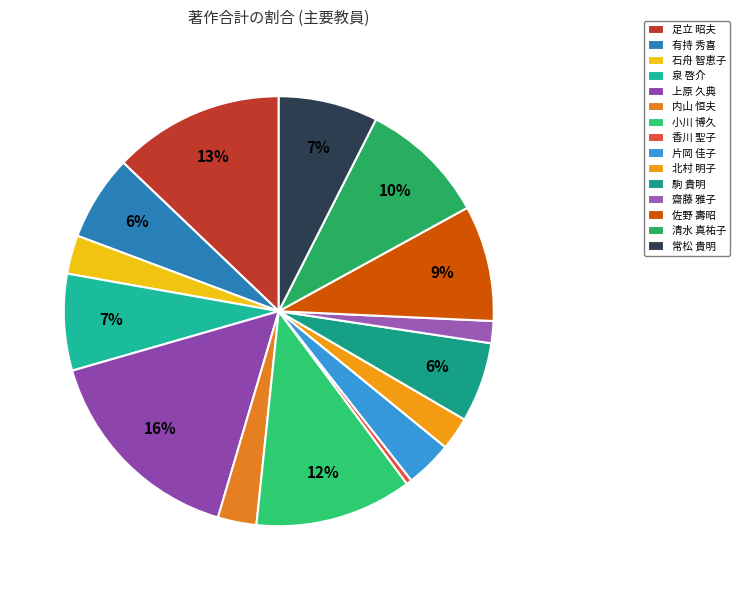

To the nearest percent, what is the average slice percentage?

7%